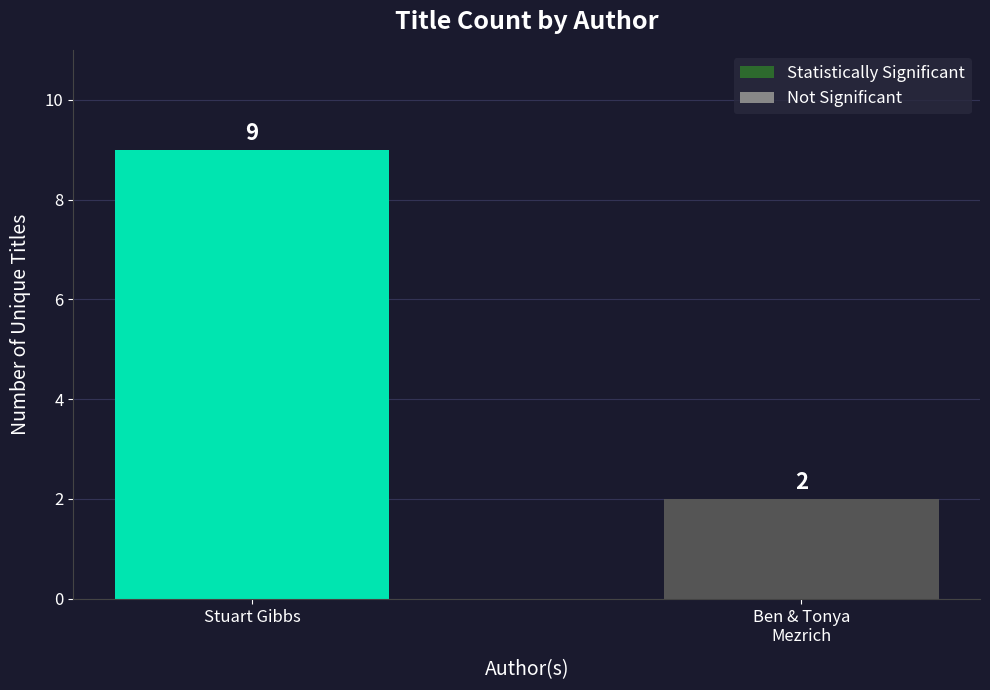

Reading left to right, transcribe all the data shown in this chart.

9	2